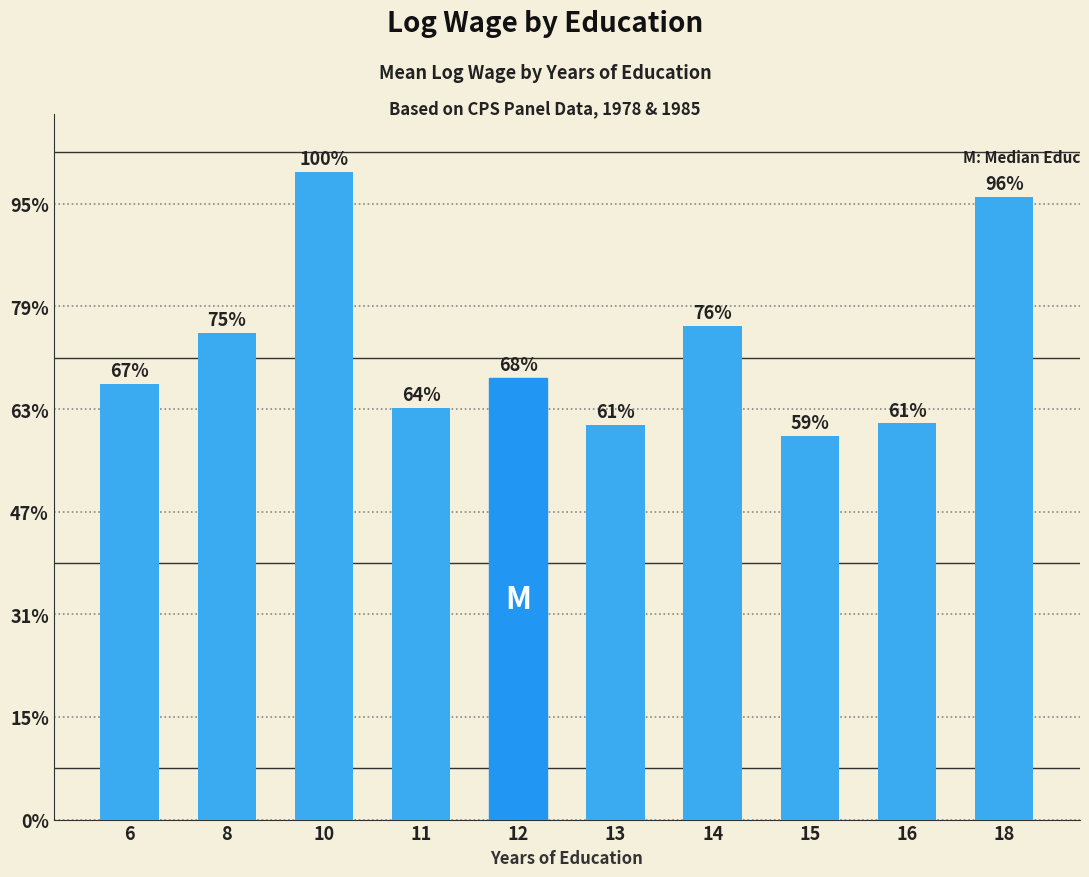

The chart shows a value of 1.4 at 18. True or false?

False